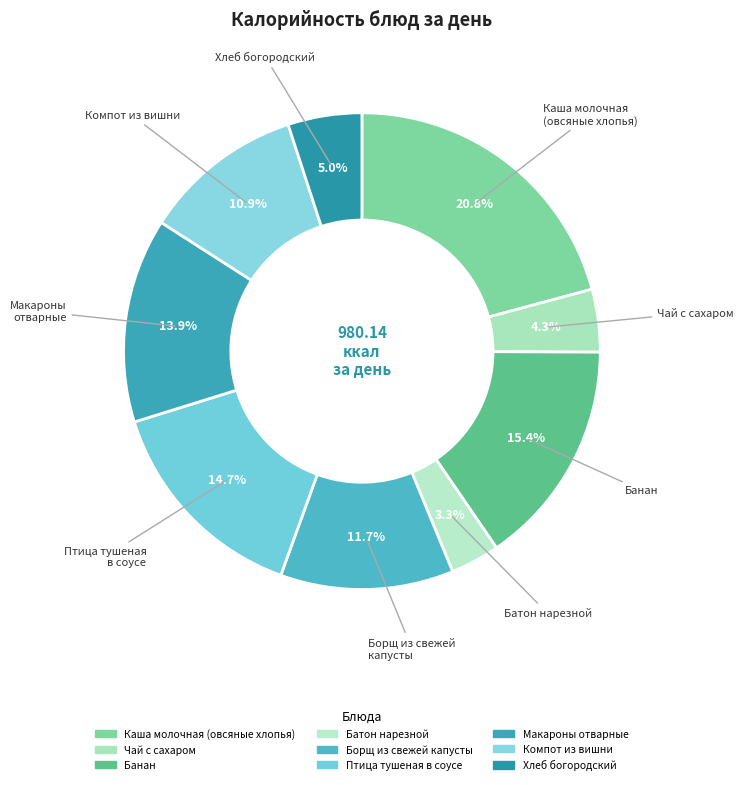

How many slices are in this pie chart?

9